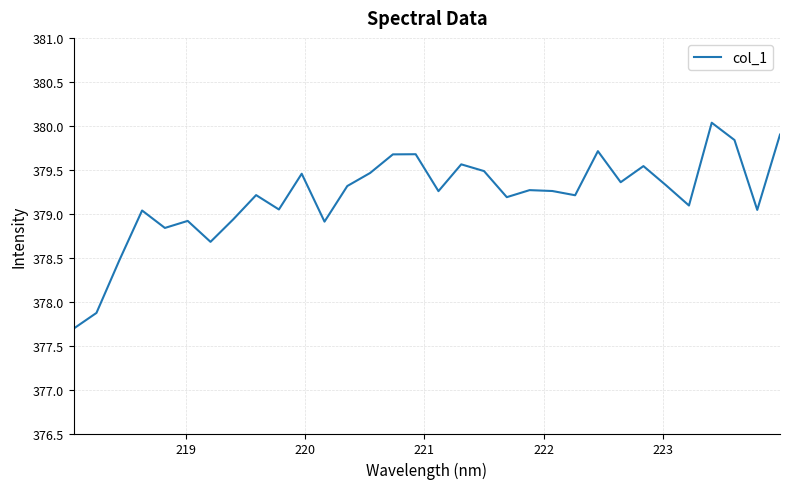

How many interior local peaks (higher than both neighbors) does the data have?

10